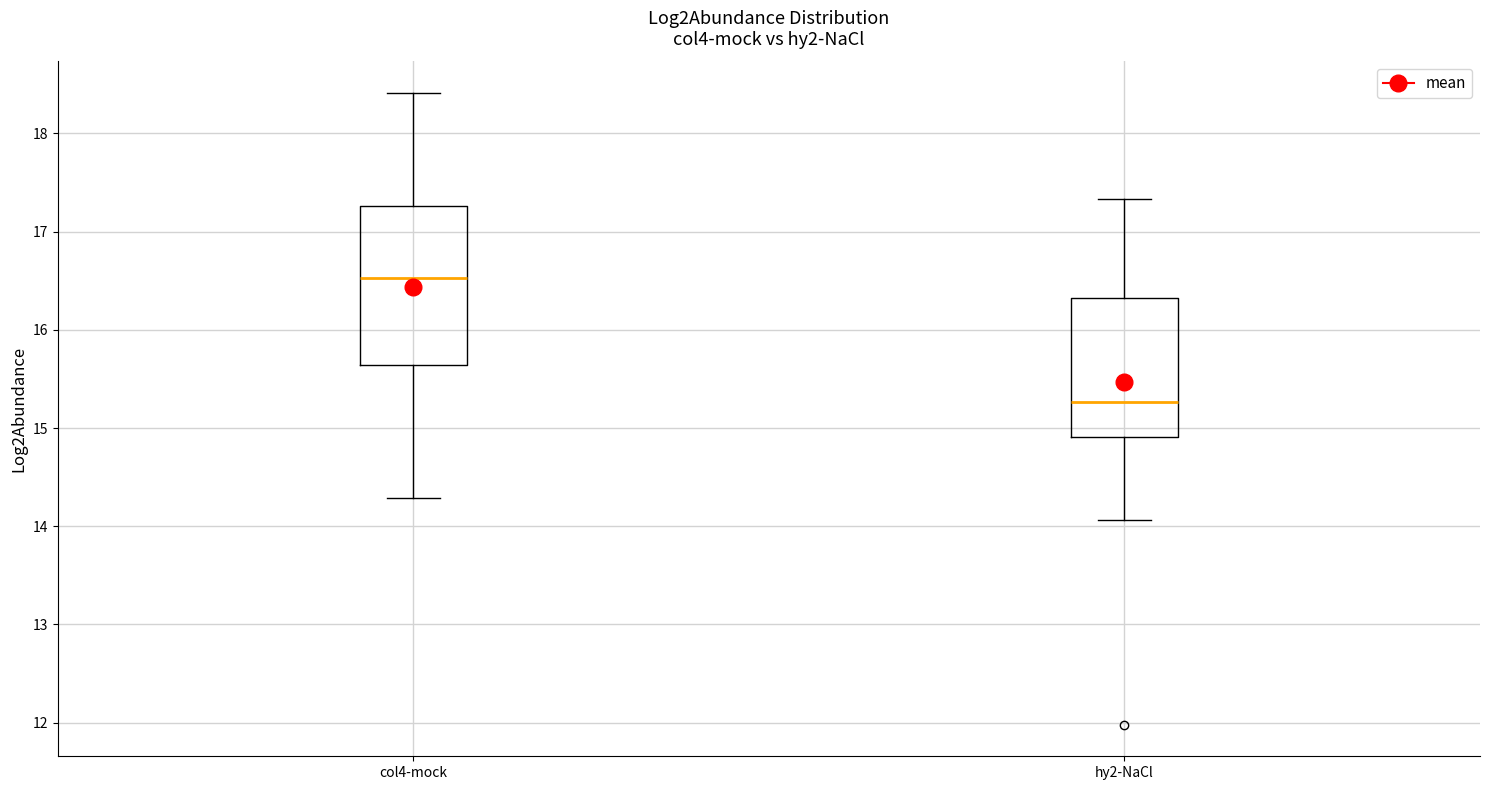

Where is the lower edge of the box for hy2-NaCl on the y-axis? The values are not printed on the chart, so give them approximately, as read against the axis.

14.9